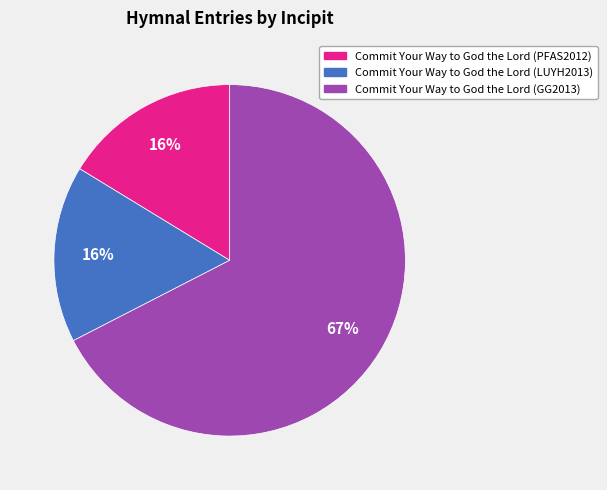

Which slice is the largest?

Commit Your Way to God the Lord (GG2013)